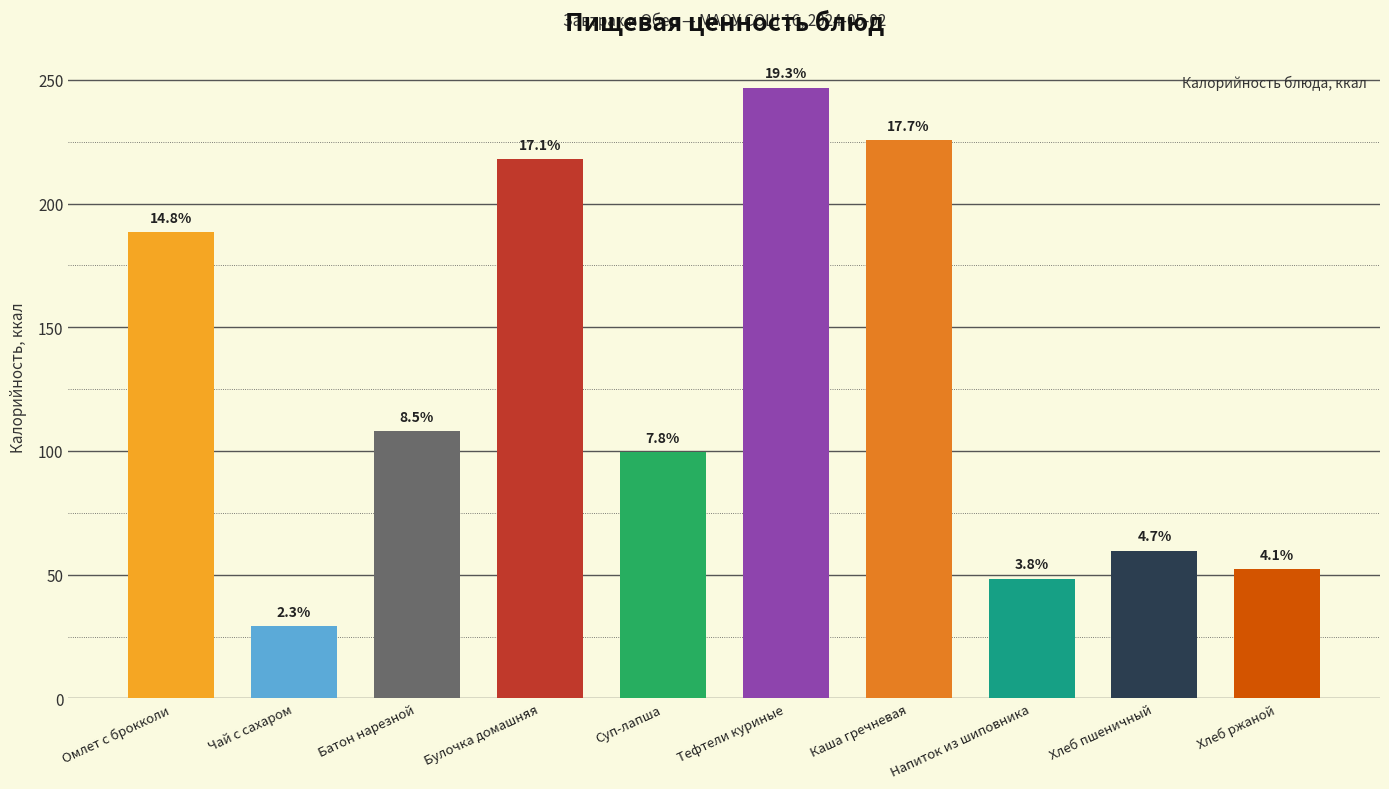

Are the bars horizontal?

No